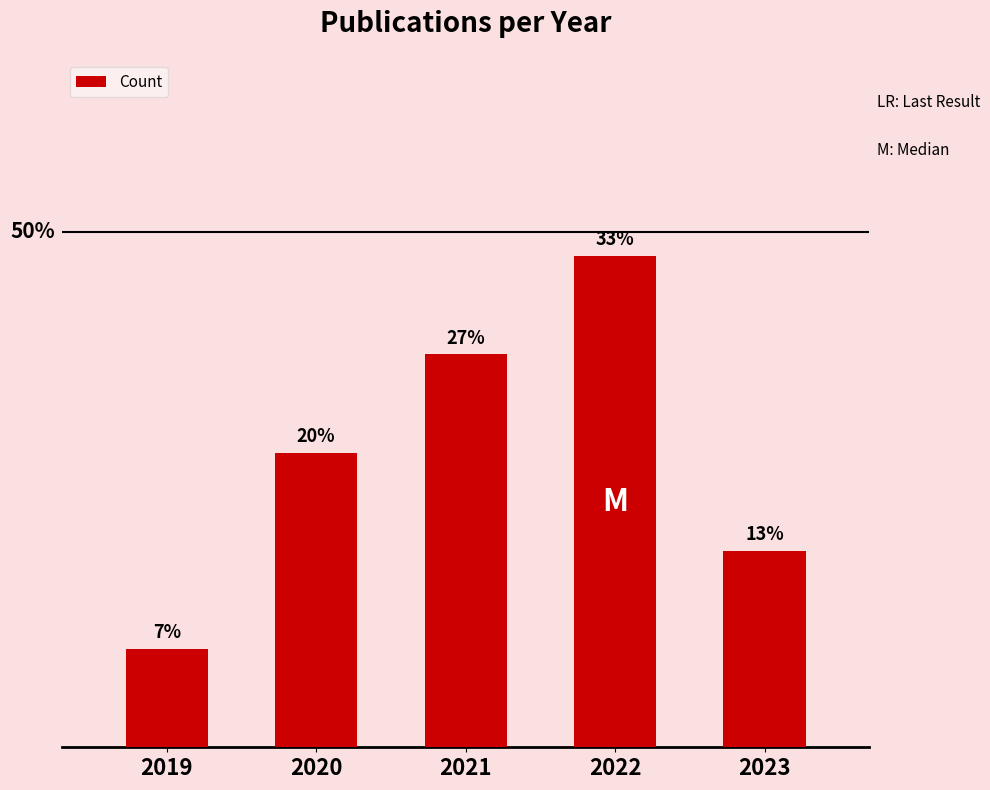

What is the sum of the values at 2022 and 2019?

6